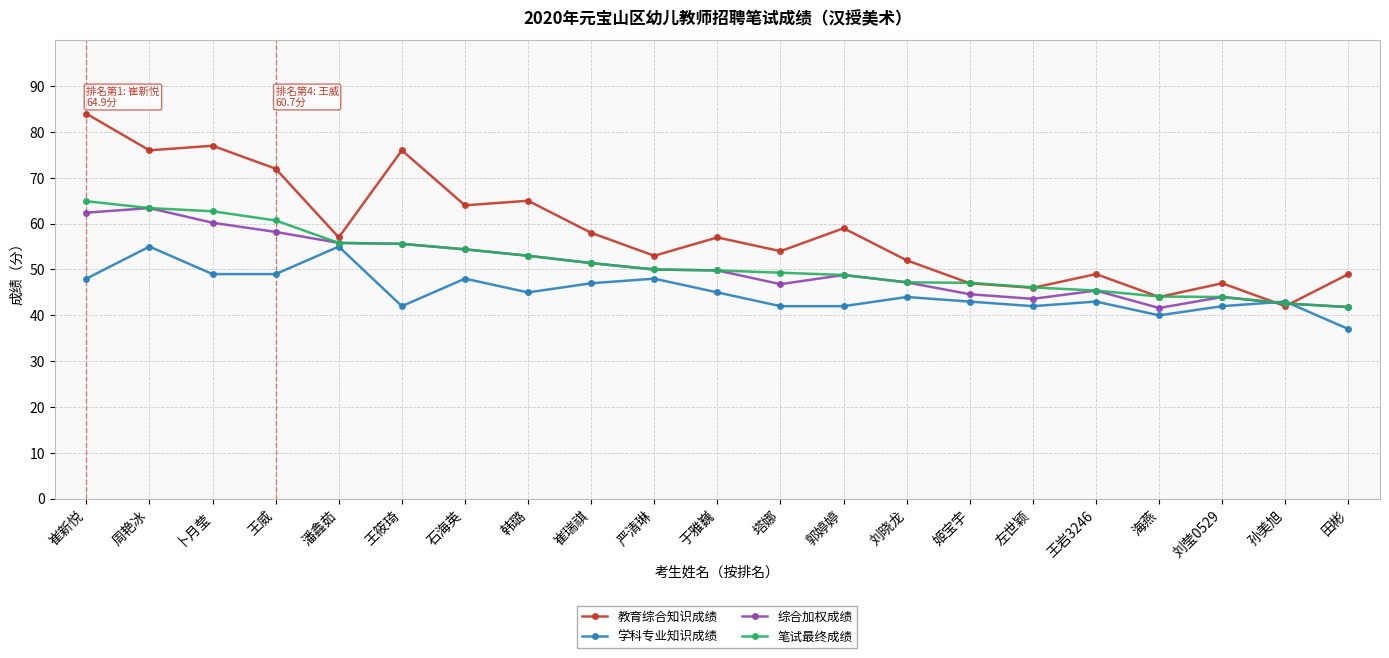

What is the maximum value for 笔试最终成绩?

64.9